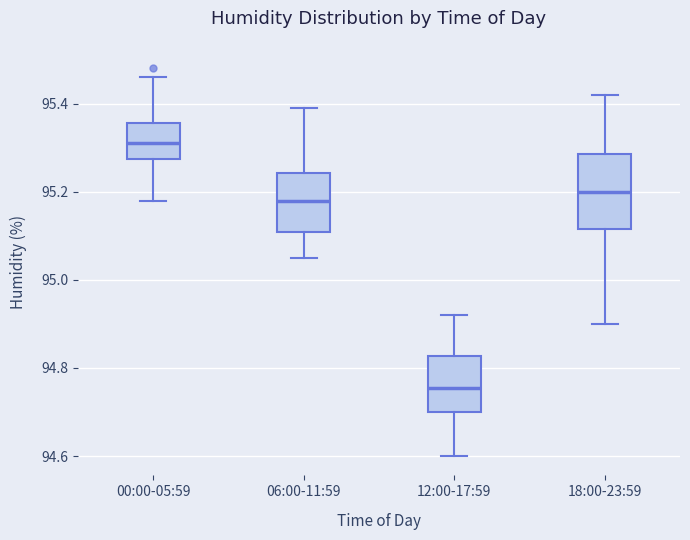

Which box has the lowest median line?

12:00-17:59